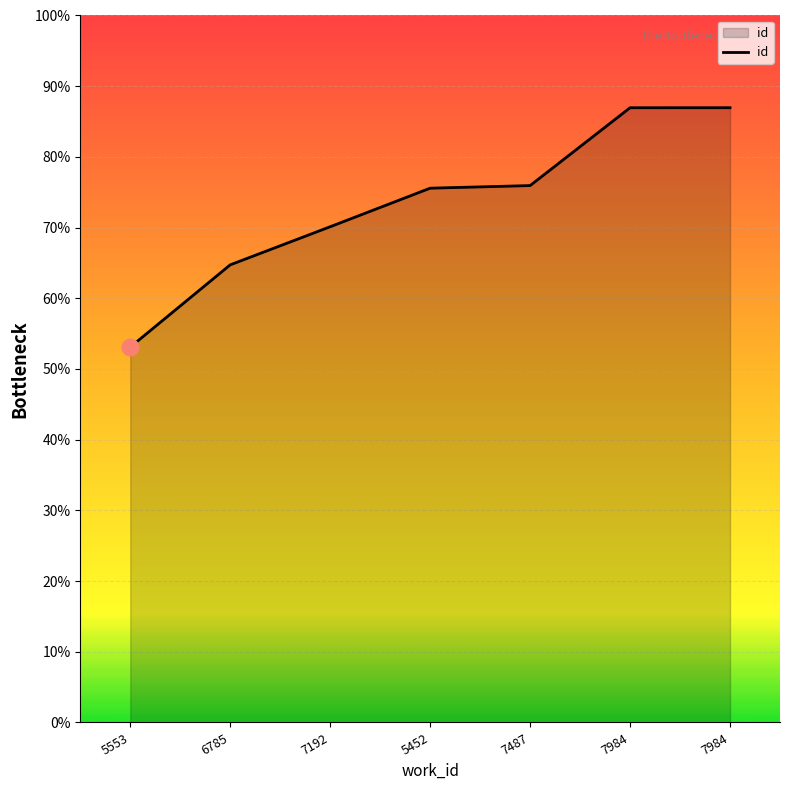

Does the chart have visible grid lines?

Yes